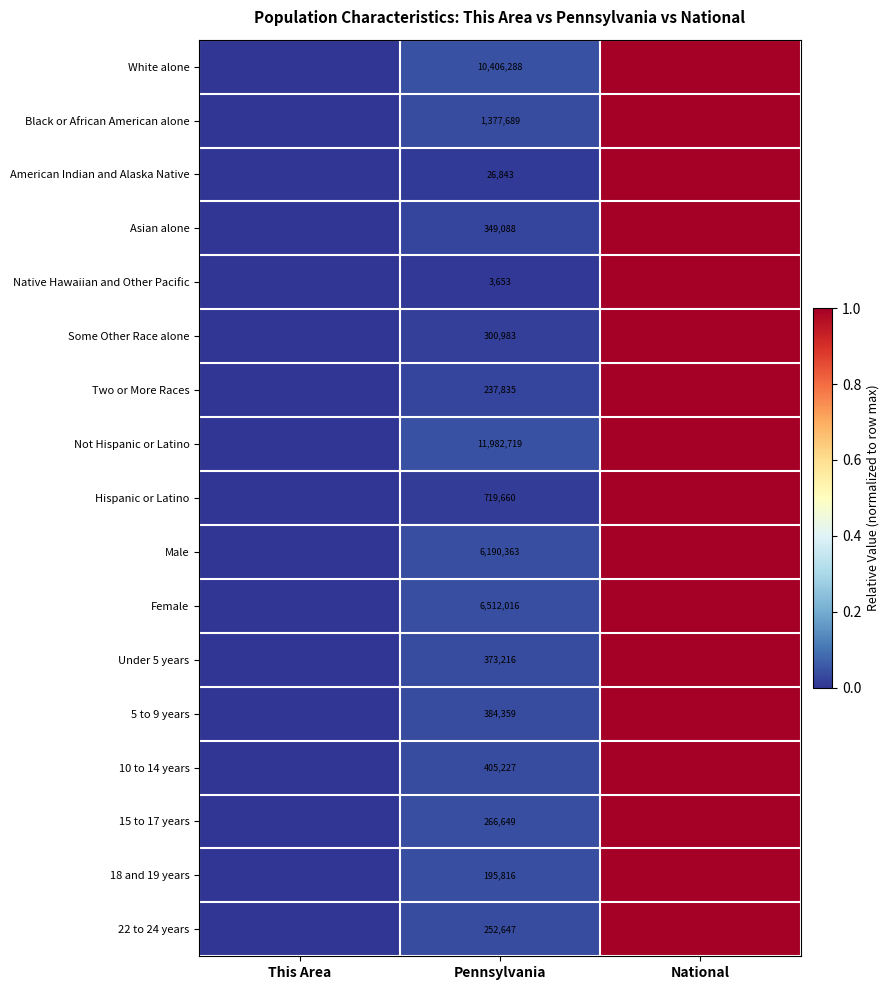

At how many categories does at least one series exceed 0?

3